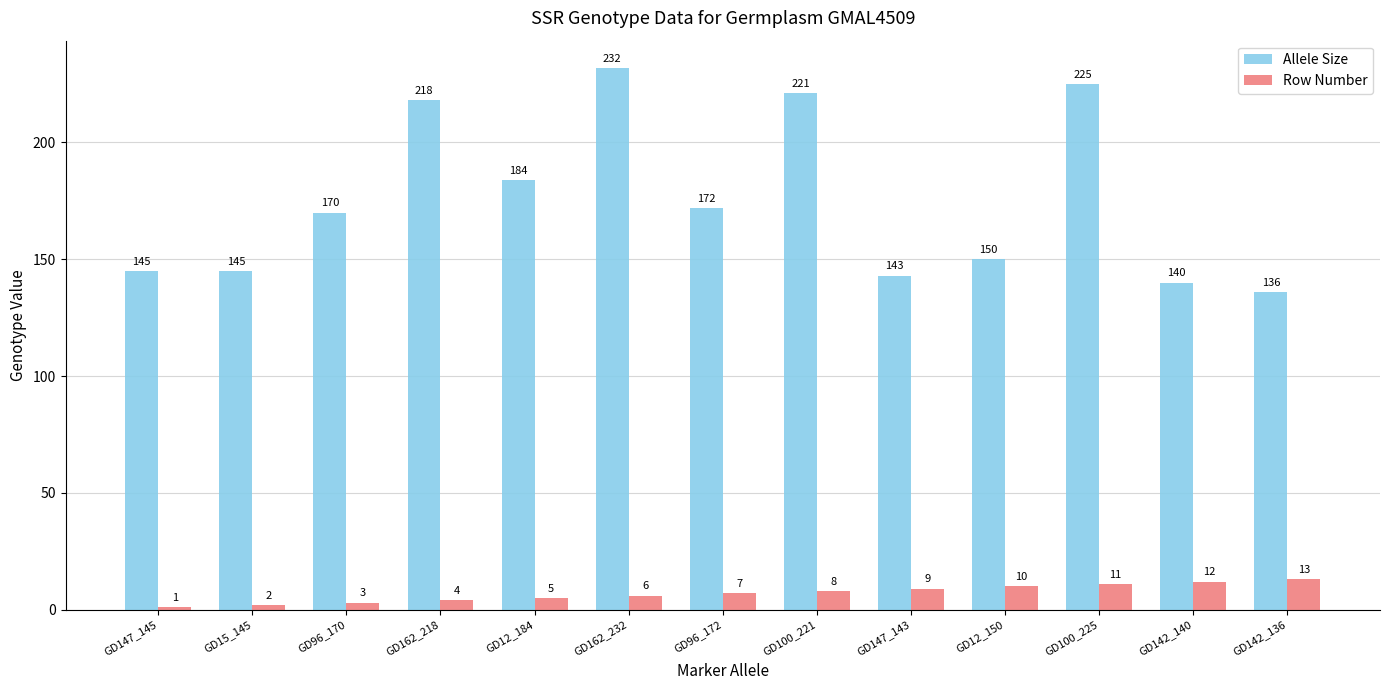

Which category has the lowest value in the Allele Size series?

GD142_136